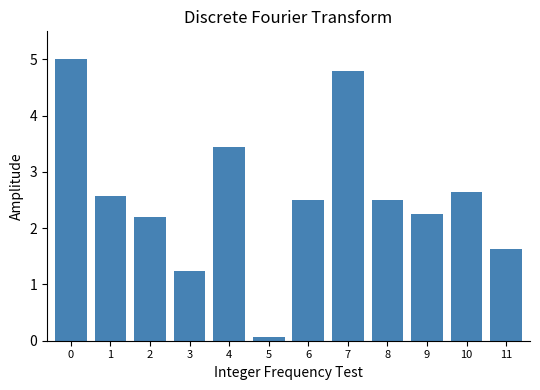

Reading left to right, extract all data points from this chart.

0=5.0	1=2.6	2=2.2	3=1.2	4=3.4	5=0.1	6=2.5	7=4.8	8=2.5	9=2.3	10=2.6	11=1.6